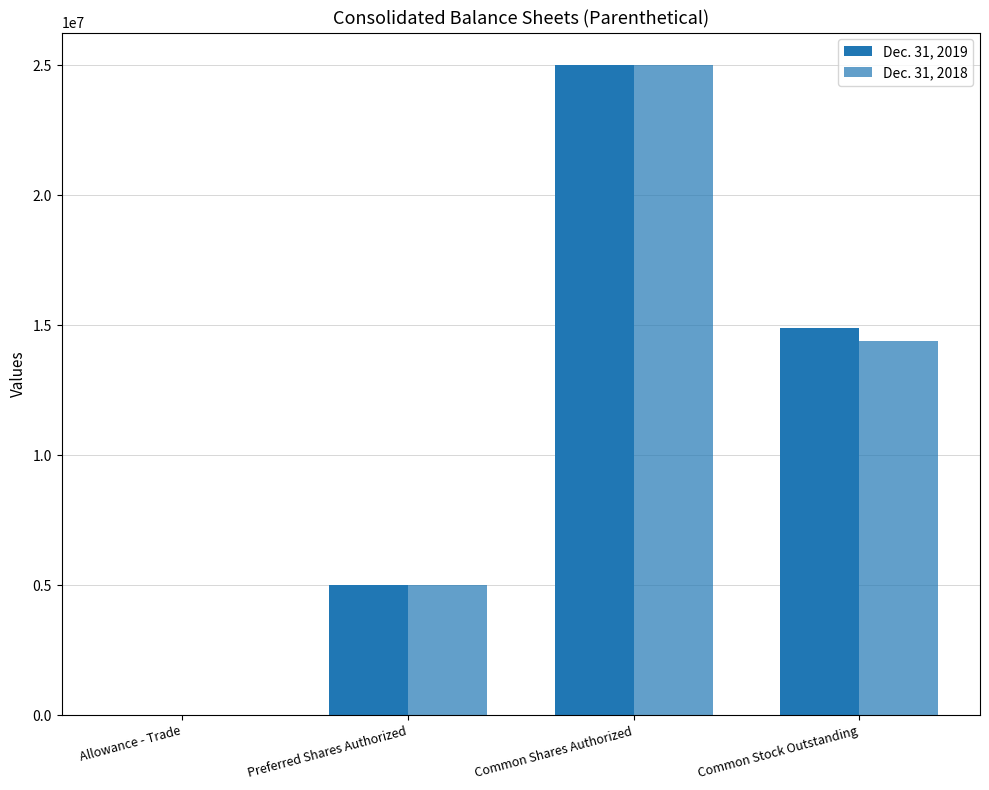

Reading left to right, what are all the values shown in this chart?

Dec. 31, 2019: Allowance - Trade=14	Preferred Shares Authorized=5000000	Common Shares Authorized=25000000	Common Stock Outstanding=14884755
Dec. 31, 2018: Allowance - Trade=14	Preferred Shares Authorized=5000000	Common Shares Authorized=25000000	Common Stock Outstanding=14394113